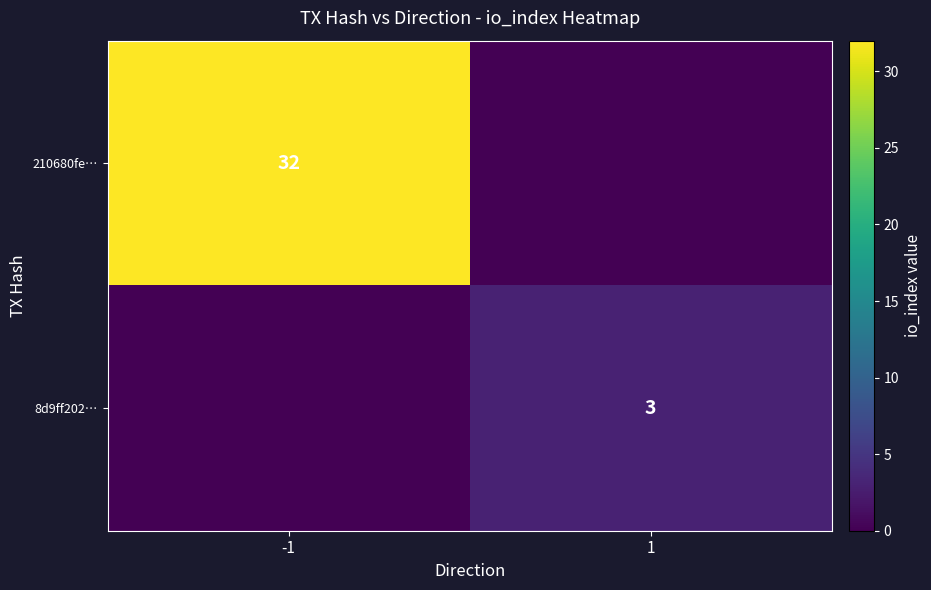

How many data points does each series have?

2